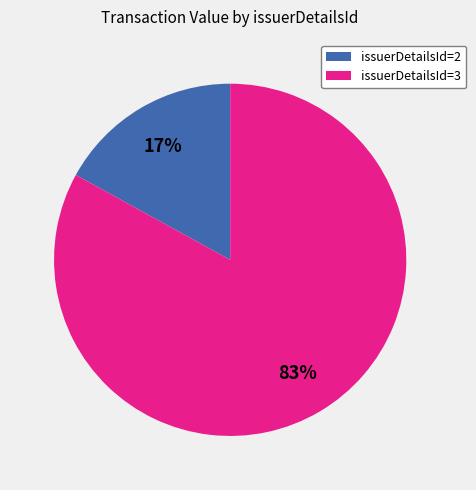

Is there any slice that represents more than half of the pie?

Yes